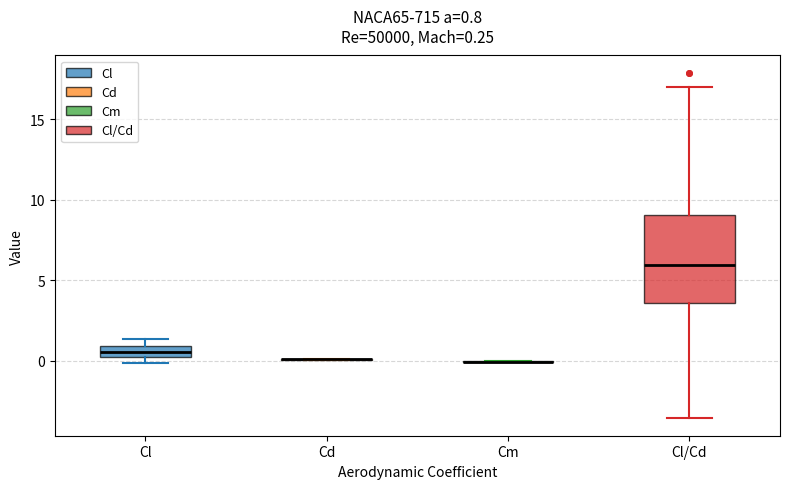

Comparing the boxes themselves (not the whiskers), which one is the tallest?

Cl/Cd